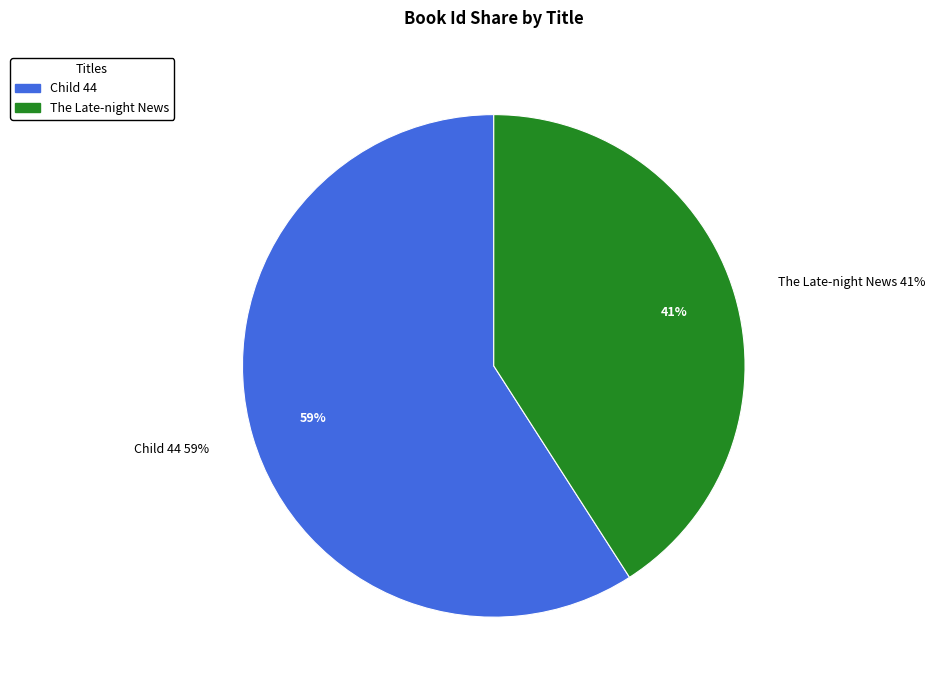

To the nearest percent, what is the difference between the The Late-night News and Child 44 slice percentages?

18%